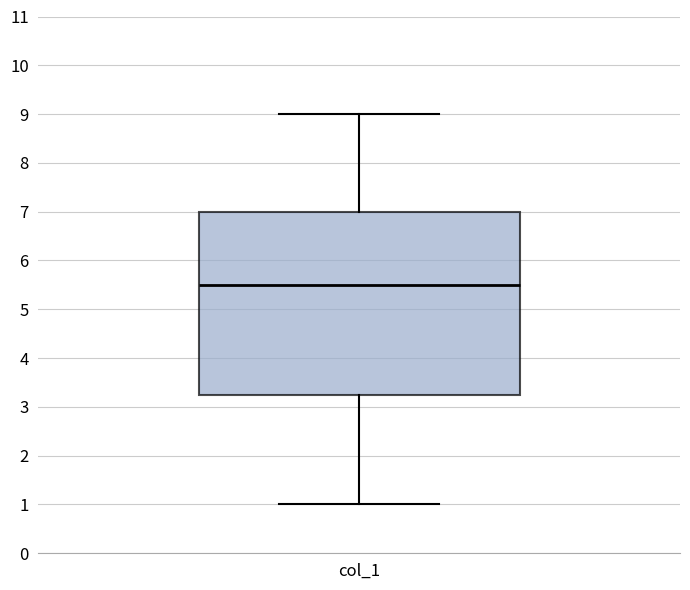

Where is the lower edge of the box for col_1 on the y-axis? The values are not printed on the chart, so give them approximately, as read against the axis.

3.3